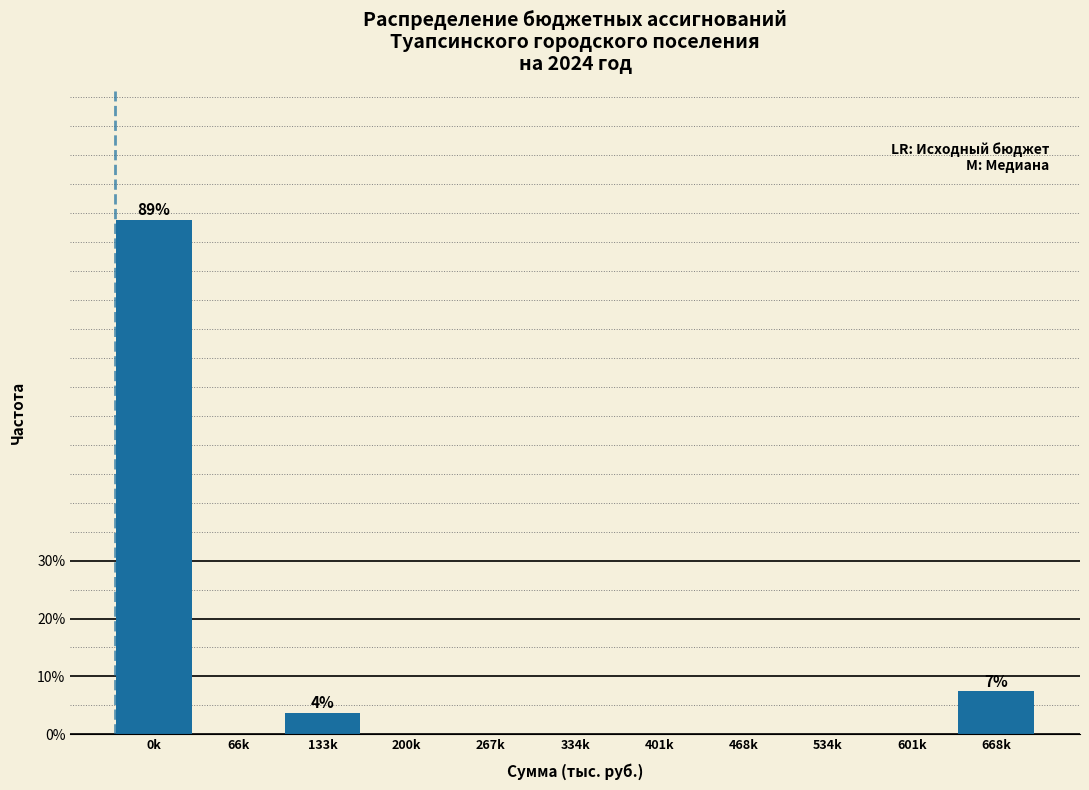

Reading left to right, extract all data points from this chart.

0k=88.9	66k=0.0	133k=3.7	200k=0.0	267k=0.0	334k=0.0	401k=0.0	468k=0.0	534k=0.0	601k=0.0	668k=7.4